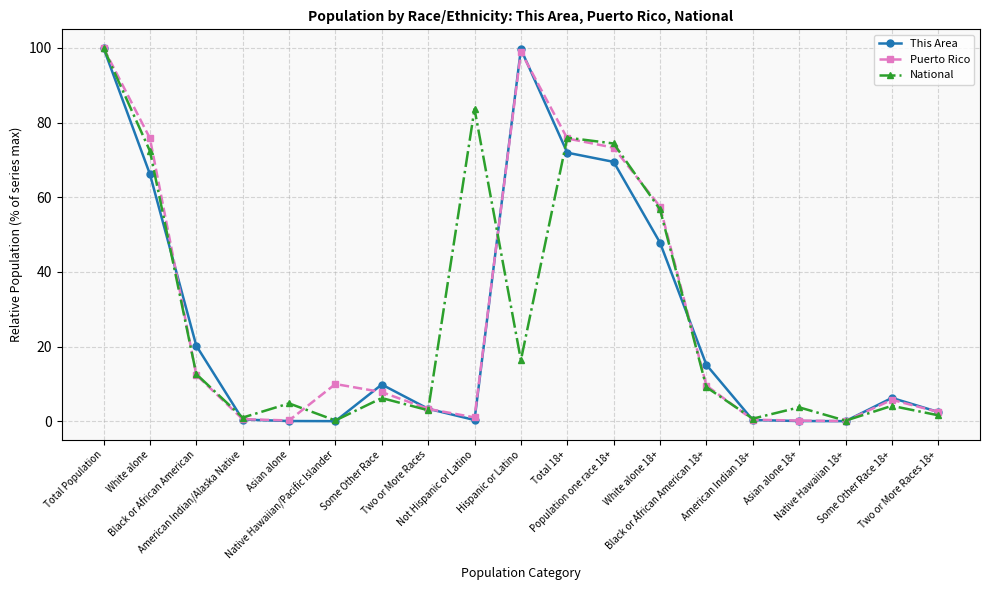

In Puerto Rico, how many points are higher than both neighbors (excluding endpoints)?

3